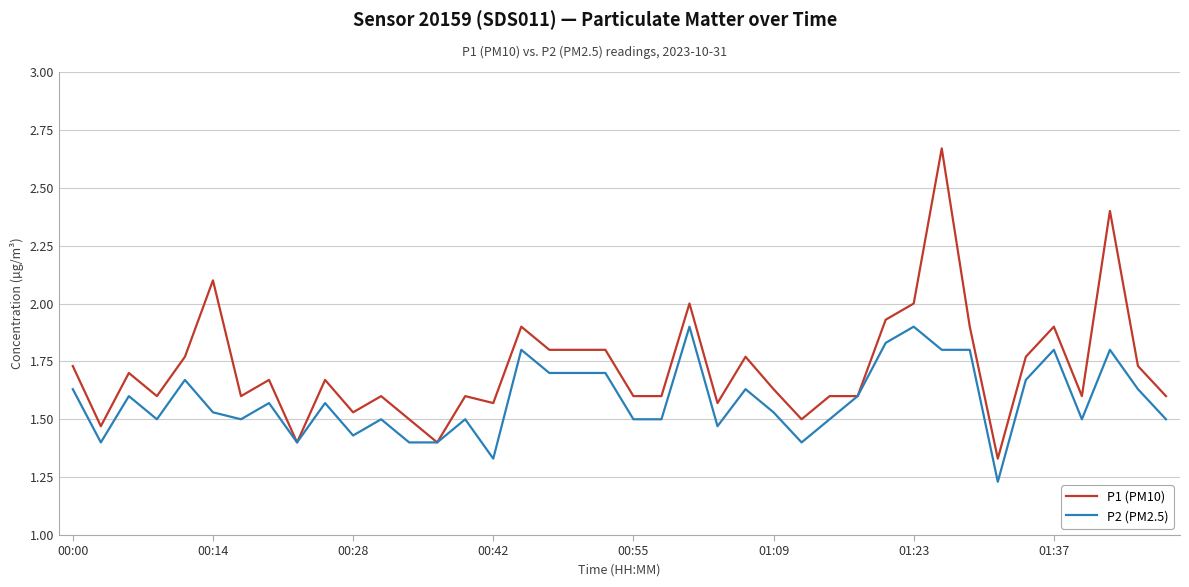

What are all the series names shown in the legend?

P1 (PM10), P2 (PM2.5)